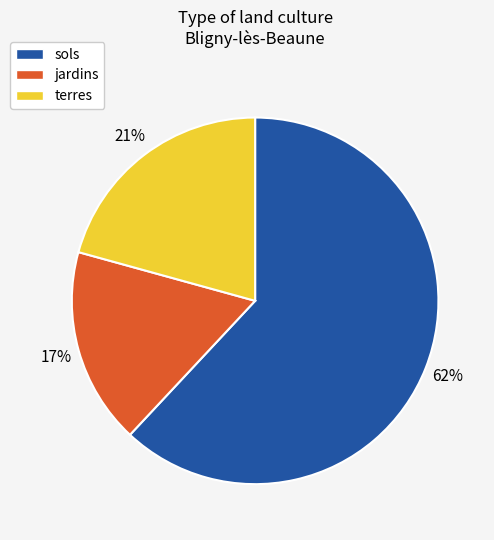

Is there any slice that represents more than half of the pie?

Yes